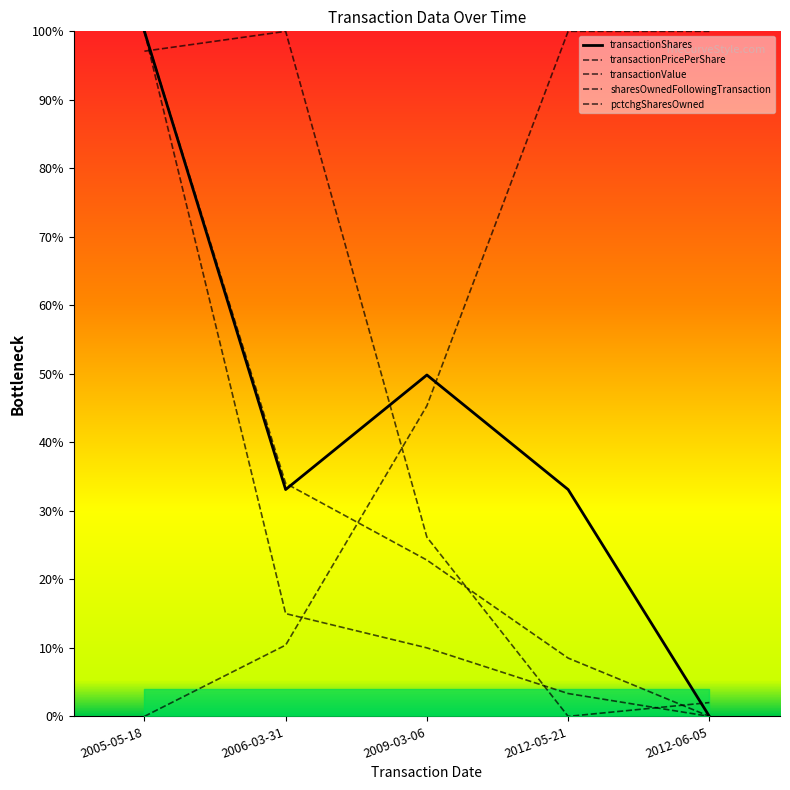

What are all the series names shown in the legend?

transactionPricePerShare, transactionValue, transactionShares, sharesOwnedFollowingTransaction, pctchgSharesOwned